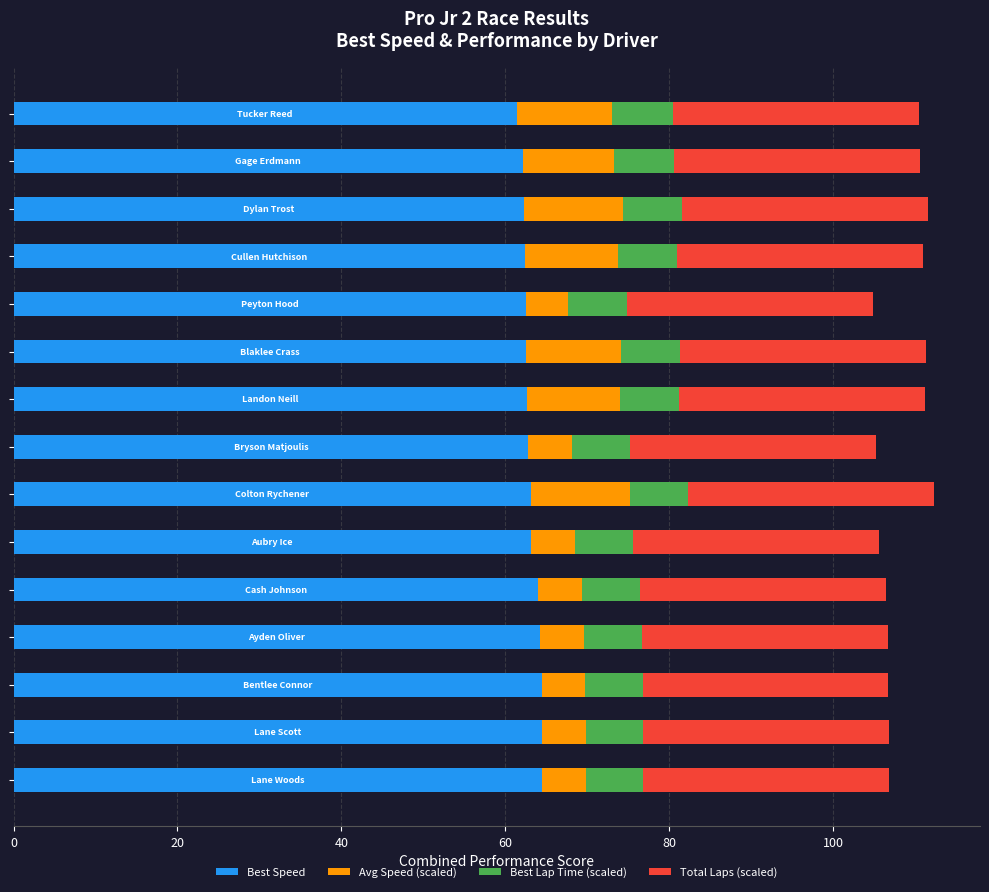

What is the maximum value for Best Speed?

64.5